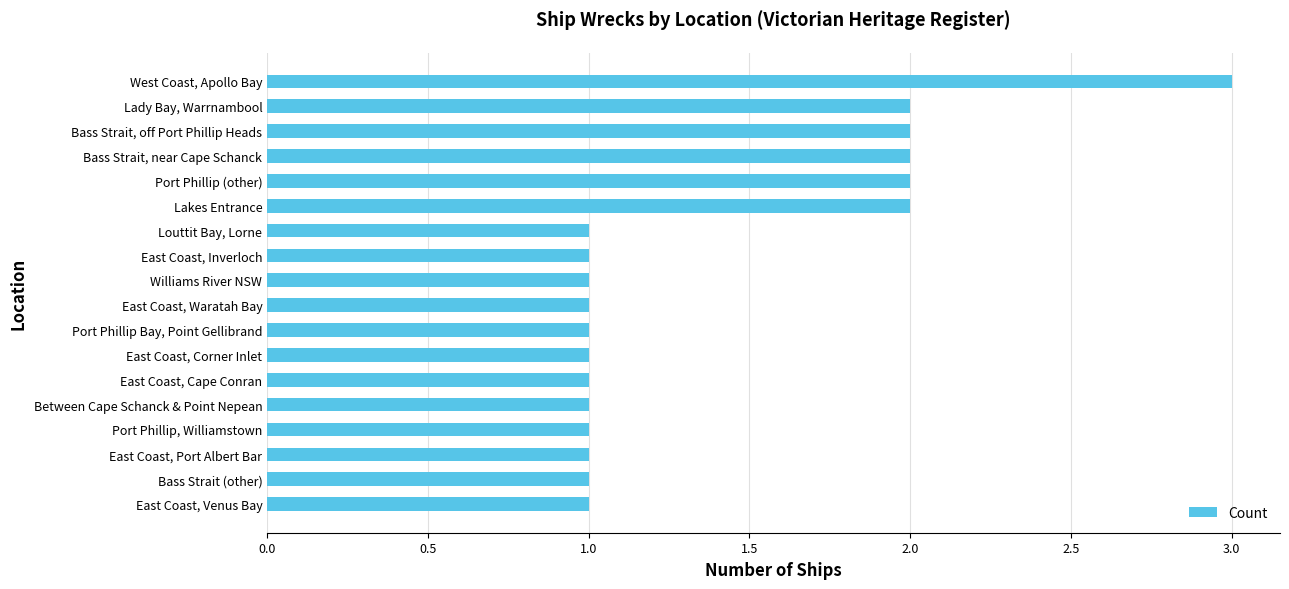

Reading top to bottom, list all the values displayed in this chart.

West Coast, Apollo Bay=3	Lady Bay, Warrnambool=2	Bass Strait, off Port Phillip Heads=2	Bass Strait, near Cape Schanck=2	Port Phillip (other)=2	Lakes Entrance=2	Louttit Bay, Lorne=1	East Coast, Inverloch=1	Williams River NSW=1	East Coast, Waratah Bay=1	Port Phillip Bay, Point Gellibrand=1	East Coast, Corner Inlet=1	East Coast, Cape Conran=1	Between Cape Schanck & Point Nepean=1	Port Phillip, Williamstown=1	East Coast, Port Albert Bar=1	Bass Strait (other)=1	East Coast, Venus Bay=1